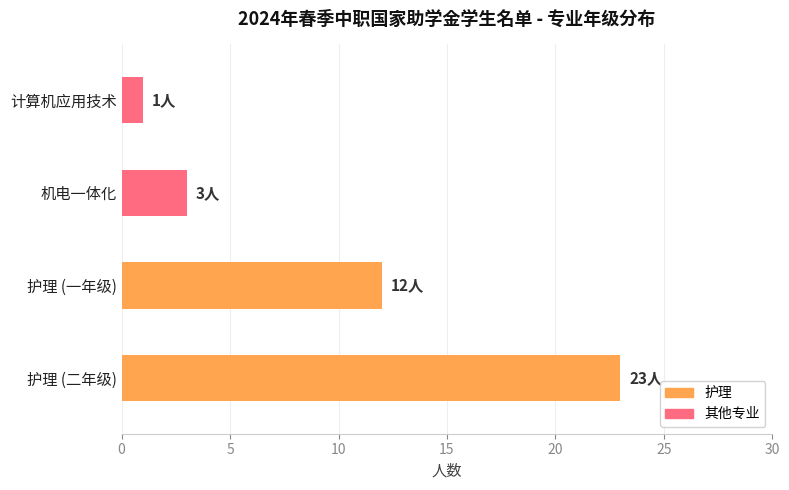

How many data points are less than 12?

2